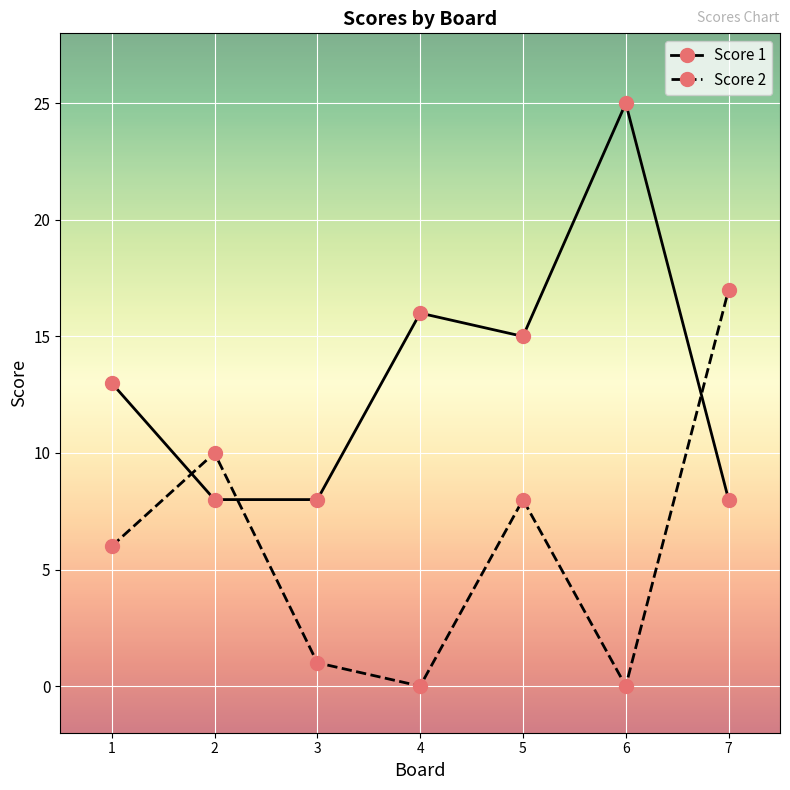

What is the spread (max minus min) of values at 7?

9